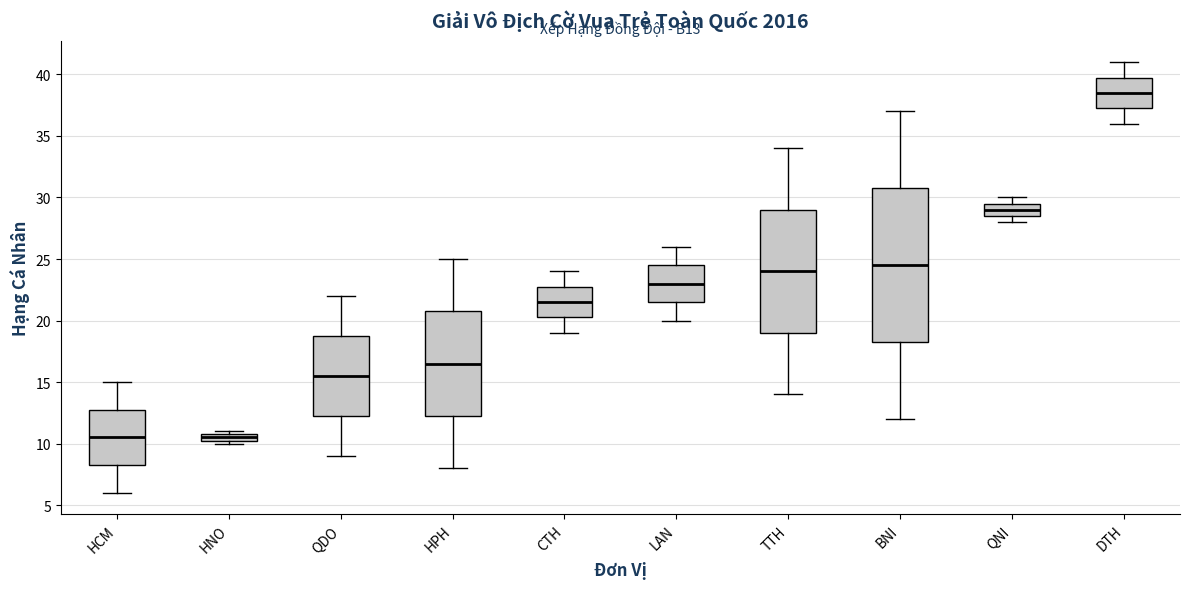

Where does the lower whisker of the box for DTH end on the y-axis? The values are not printed on the chart, so give them approximately, as read against the axis.

36.0